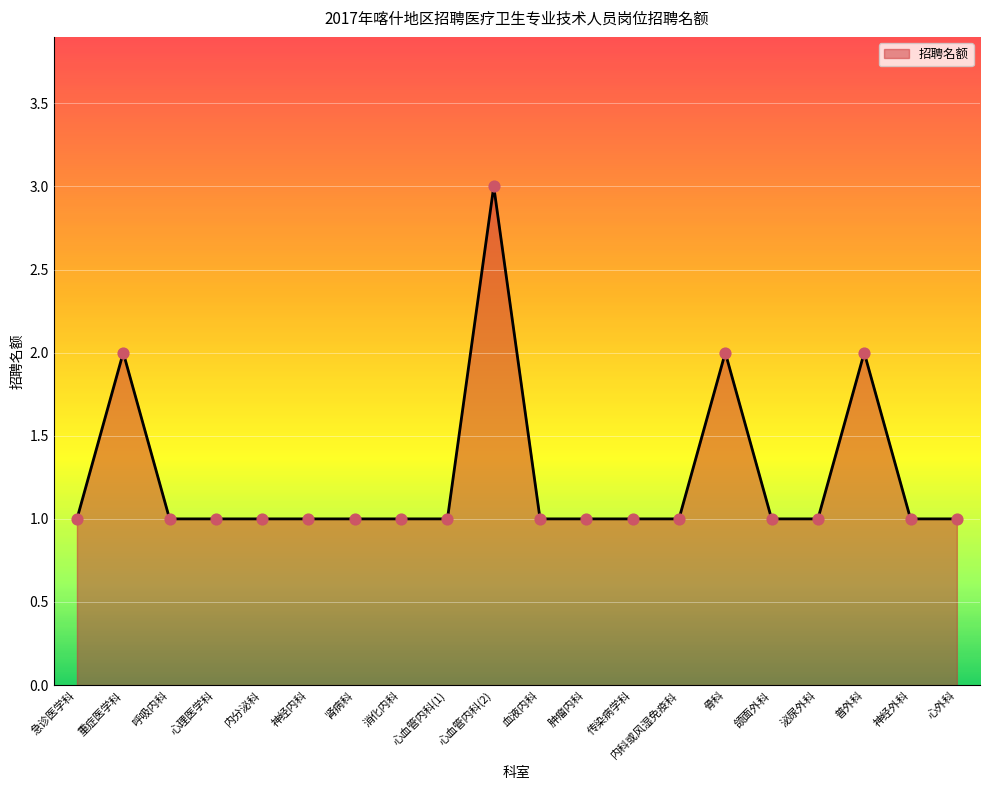

What is the ratio of the value at 肿瘤内科 to the value at 急诊医学科?

1.0